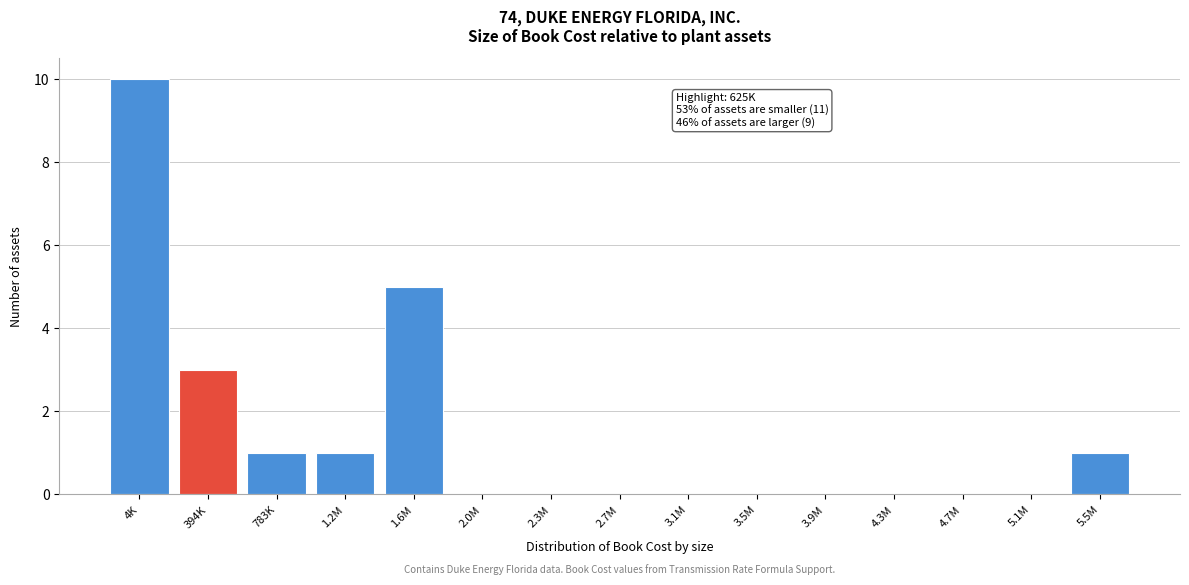

Reading left to right, extract all data points from this chart.

4K=10	394K=3	783K=1	1.2M=1	1.6M=5	2.0M=0	2.3M=0	2.7M=0	3.1M=0	3.5M=0	3.9M=0	4.3M=0	4.7M=0	5.1M=0	5.5M=1